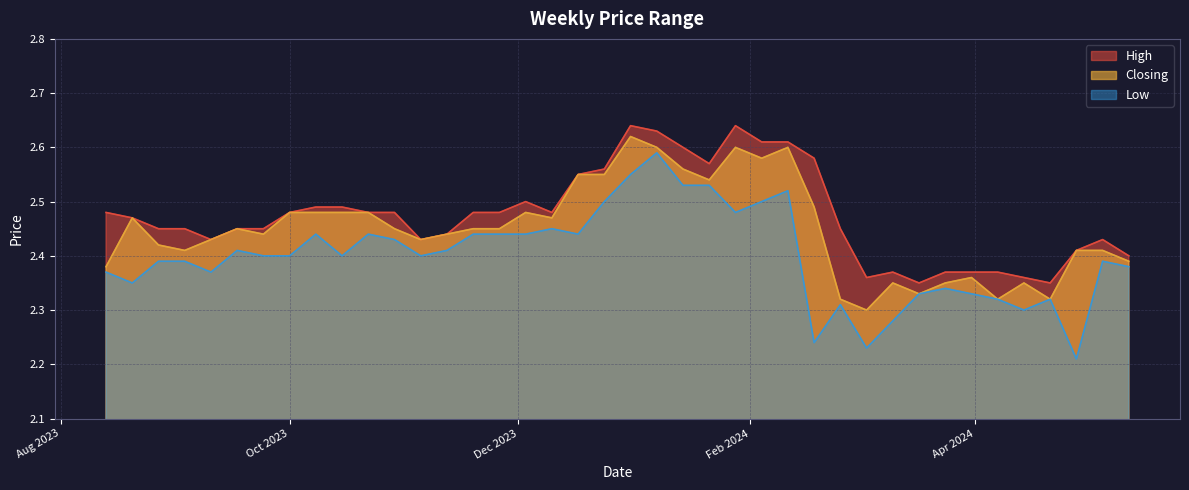

Rank the series by their average value, from highest to lowest.

High, Closing, Low